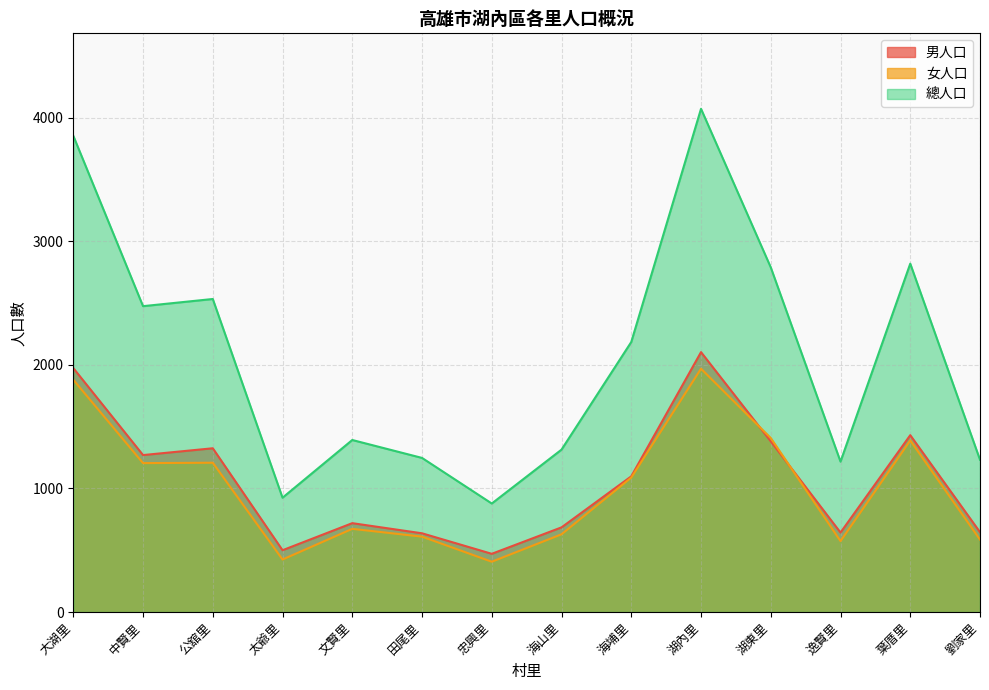

In 男人口, how many points are higher than both neighbors (excluding endpoints)?

4